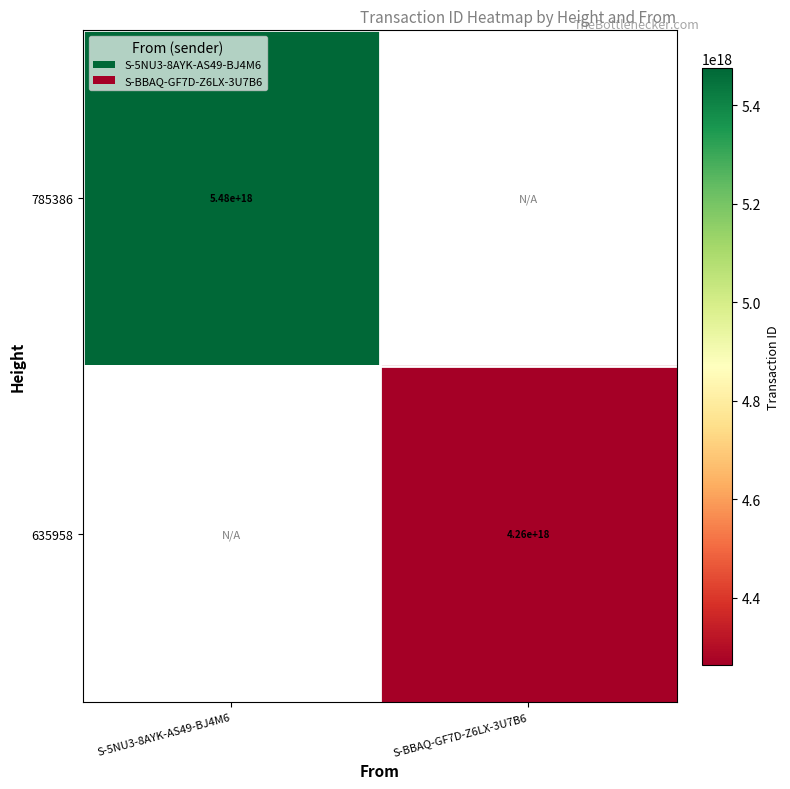

True or false: 785386 has a value of 5480000000000000000 at S-5NU3-8AYK-AS49-BJ4M6.

True